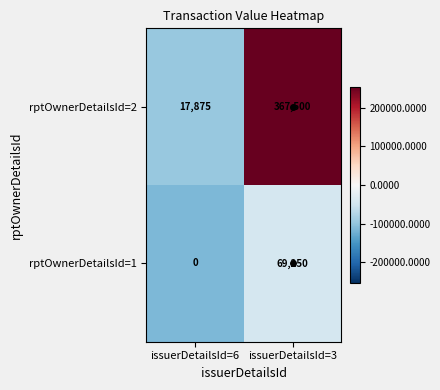

What is the sum of the rptOwnerDetailsId=1 values at issuerDetailsId=3 and issuerDetailsId=6?

69250